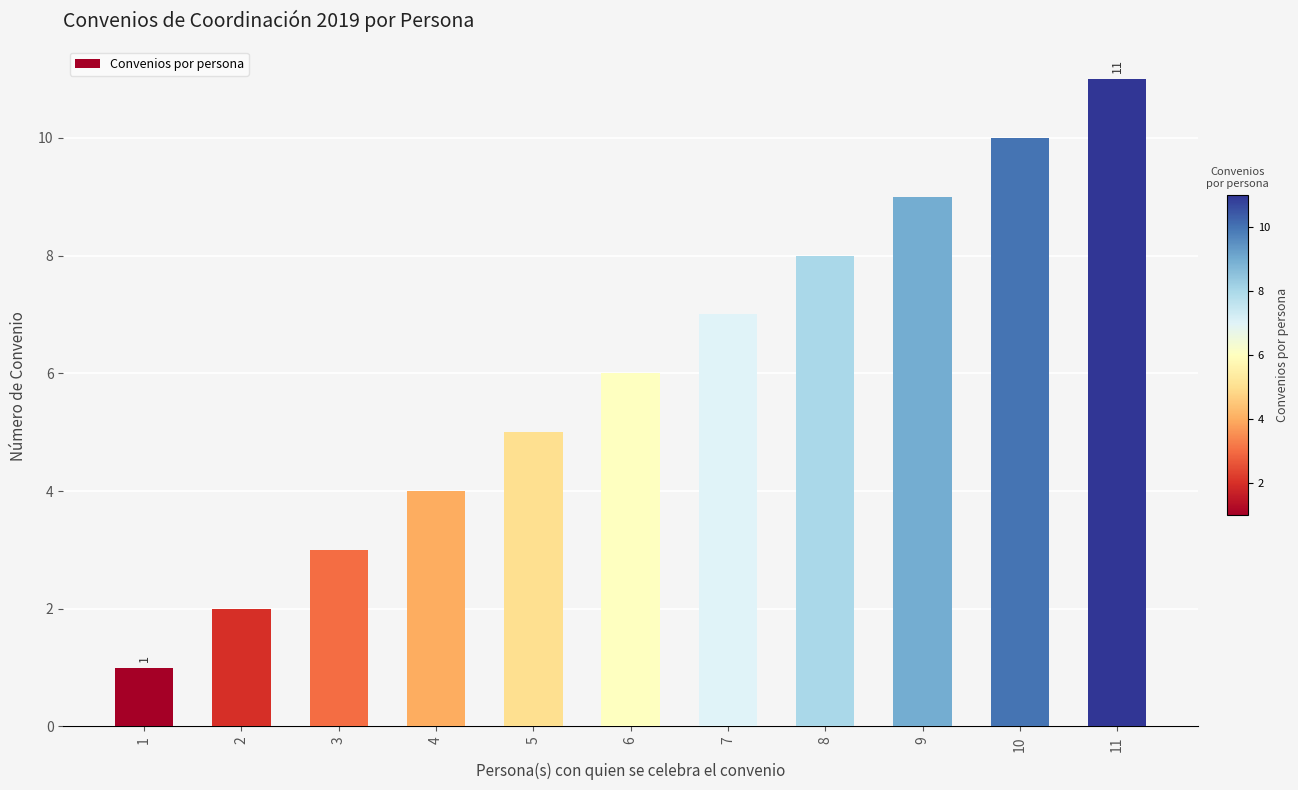

Which category has the highest value across all series?

11